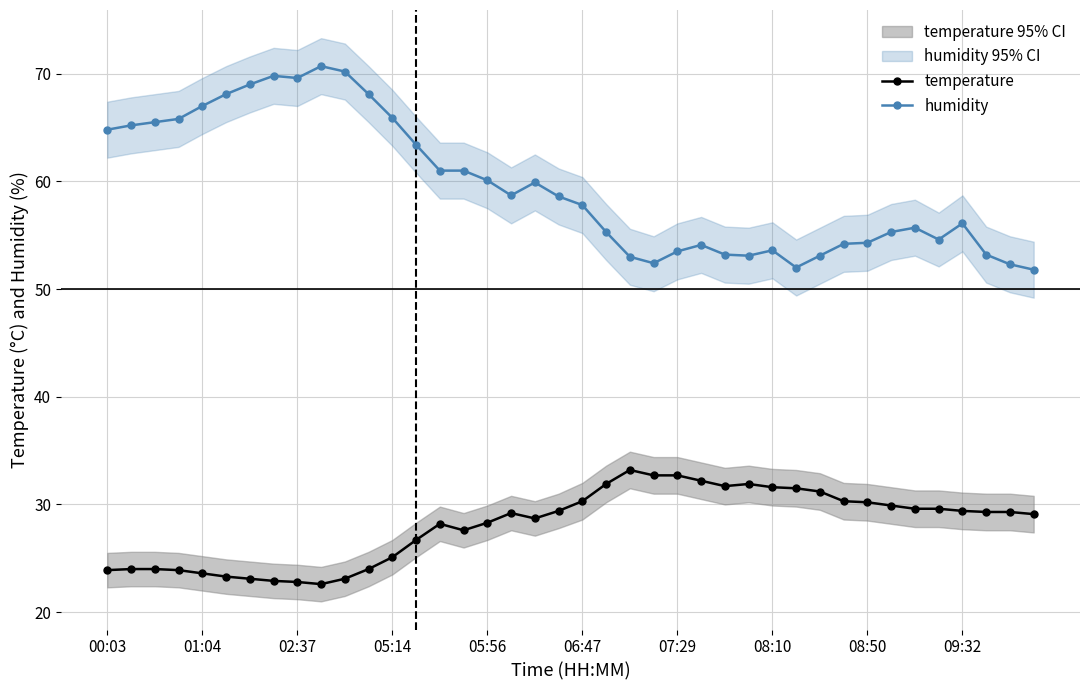

True or false: humidity and temperature cross at least once.

False